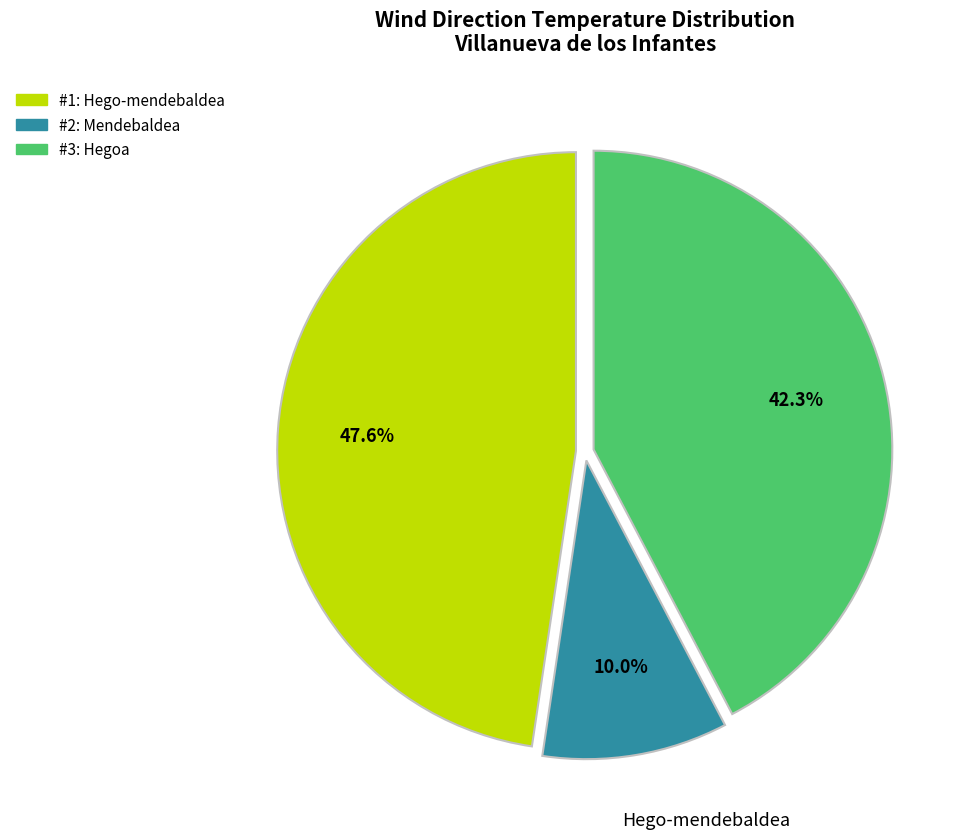

Is there any slice that represents more than half of the pie?

No